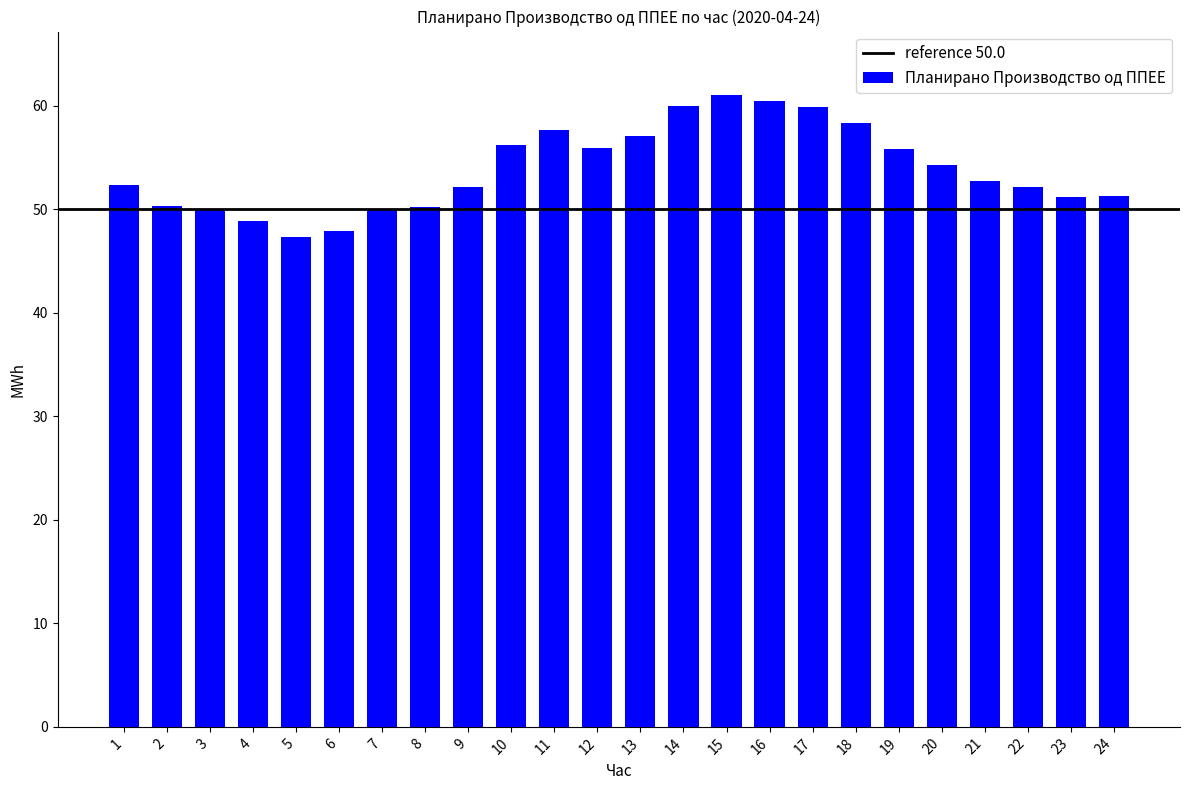

Which category has the highest value across all series?

15